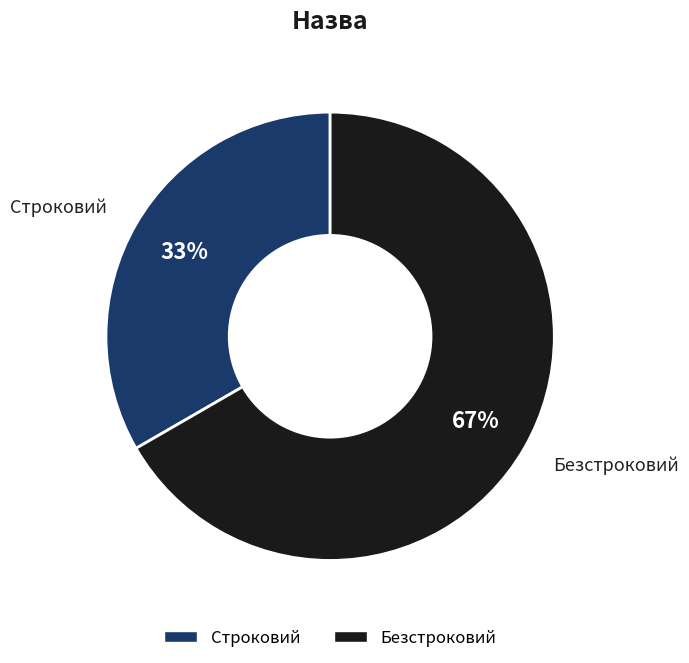

How many segments does this pie chart have?

2